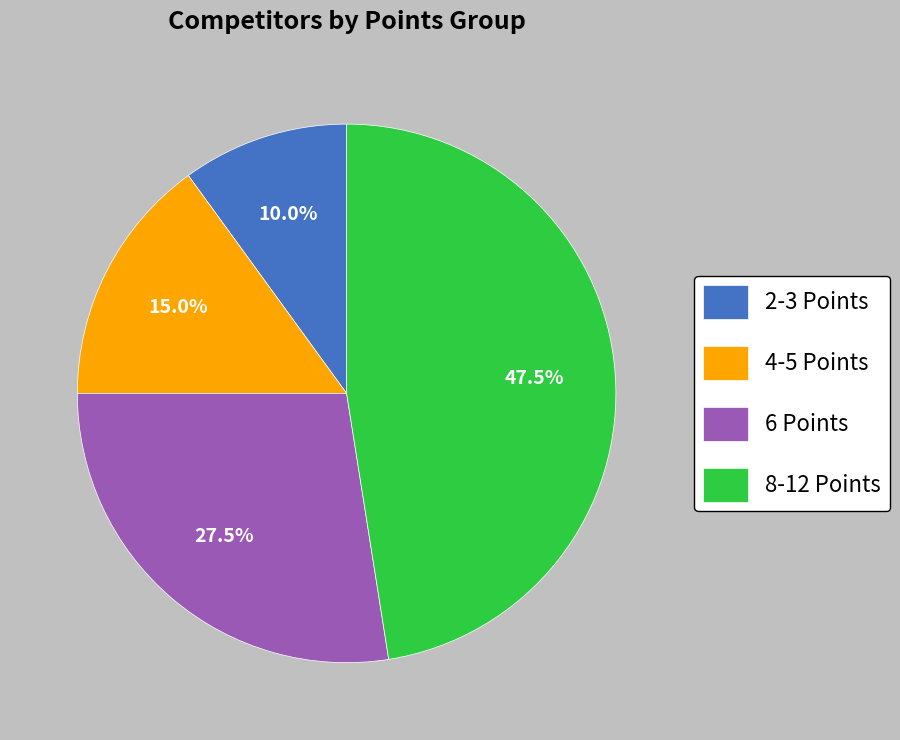

Count the number of slices in the pie.

4